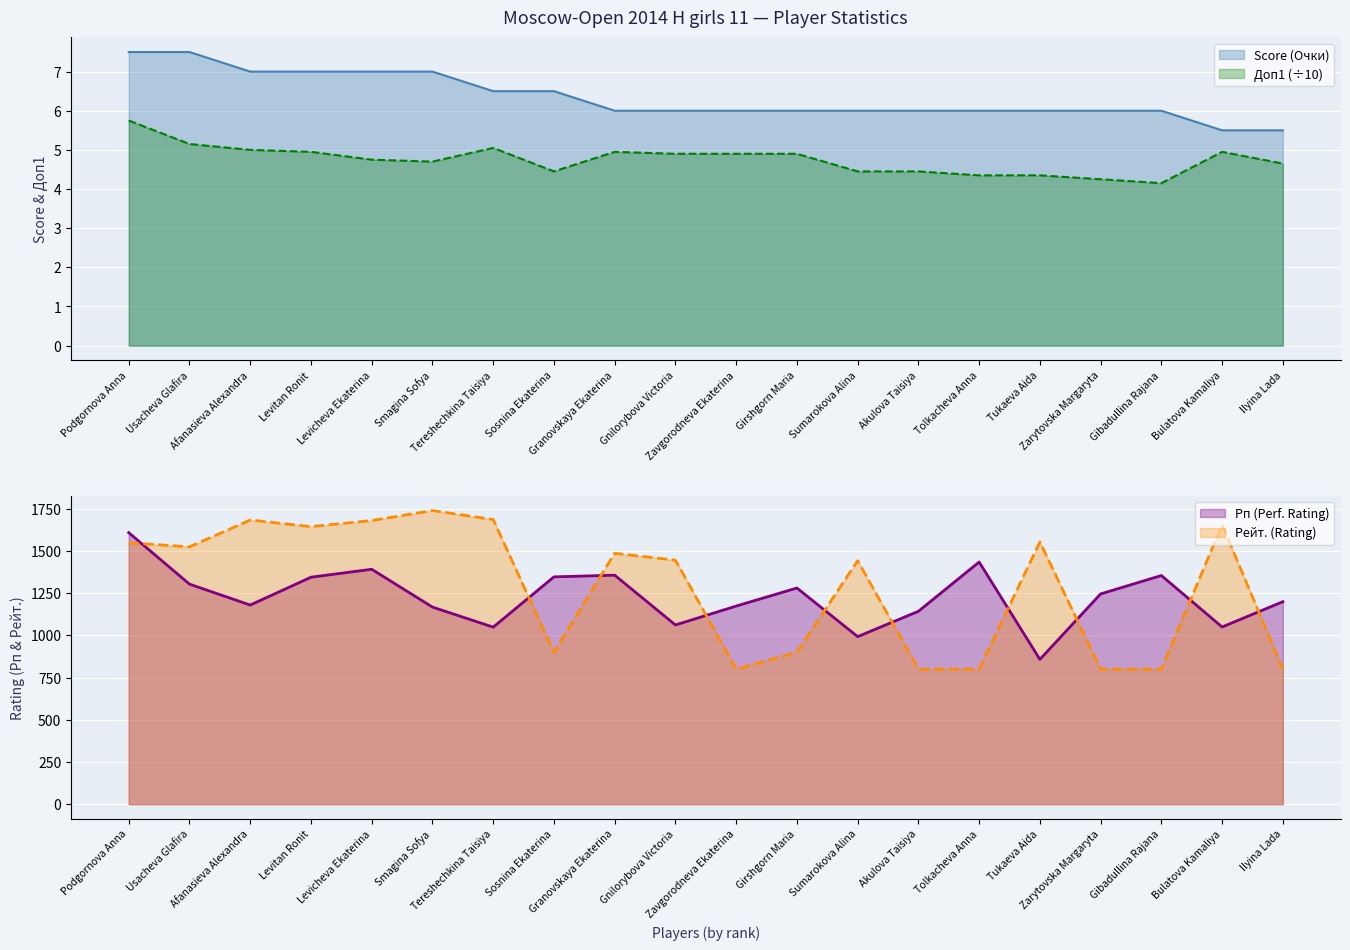

Where does the Рейт. series first go above 1487?

Podgornova Anna